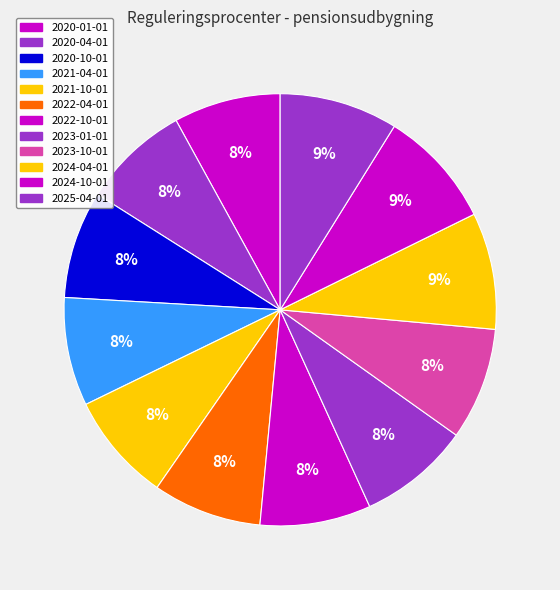

How much of the chart is everything except 2021-10-01?

91.9%